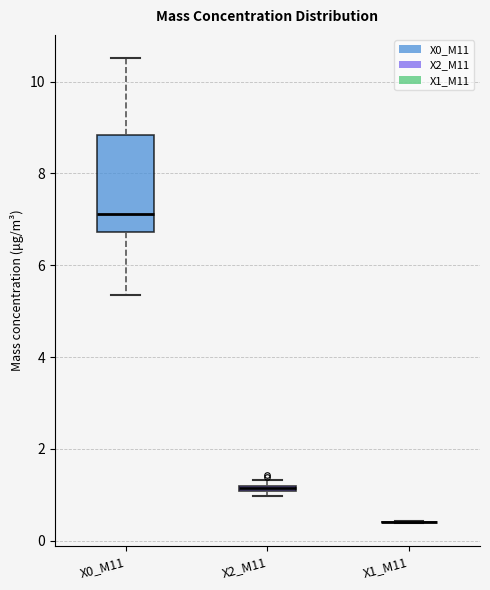

Which box is the tallest, from its lower edge to its upper edge?

X0_M11